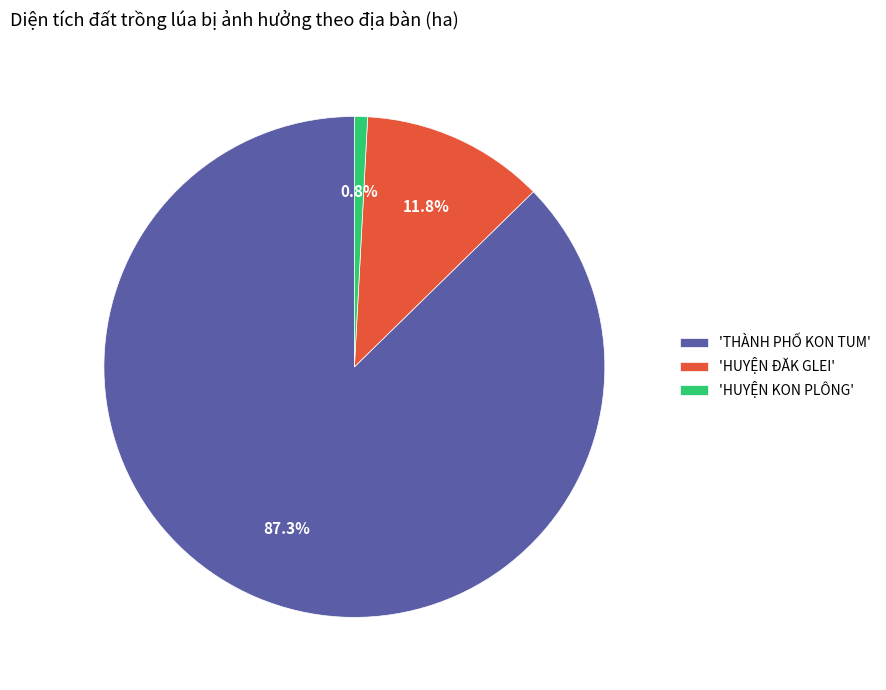

Is there any slice that represents more than half of the pie?

Yes